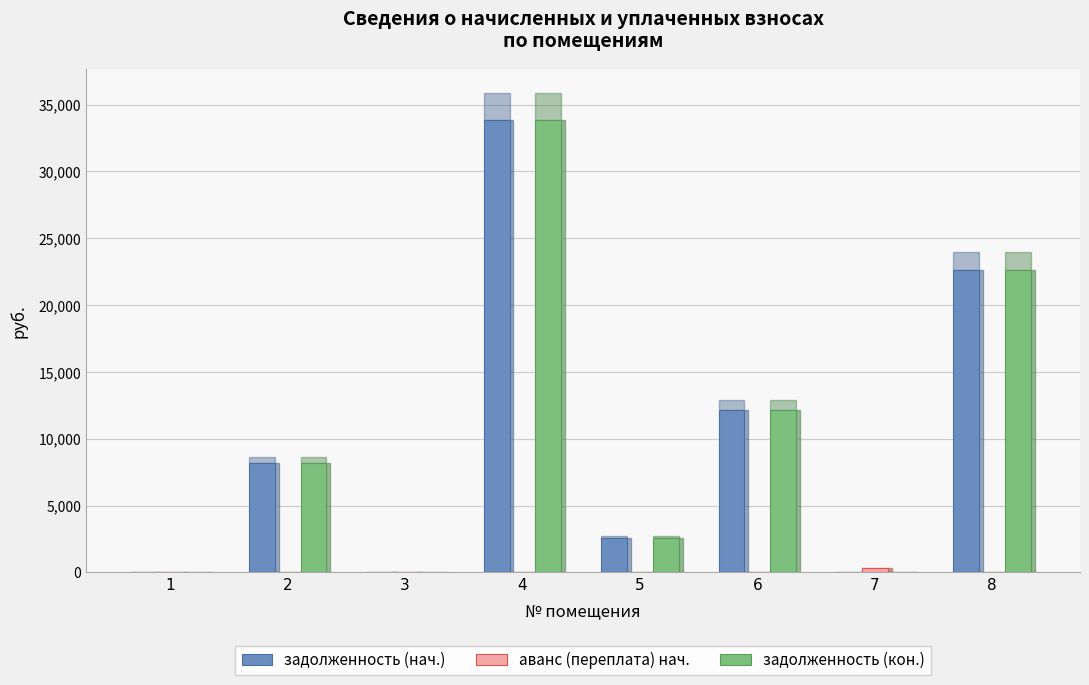

What is the maximum value for задолженность (кон.)?

33848.3